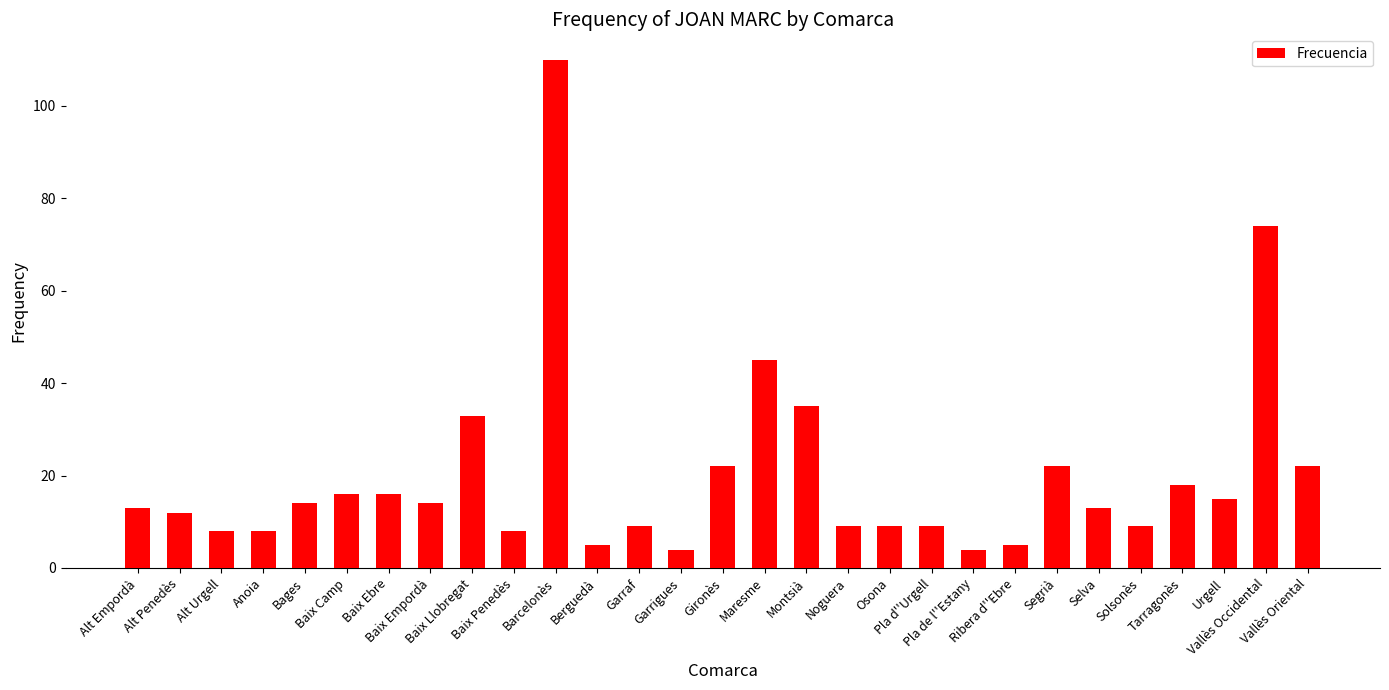

What is the change in value from Bages to Baix Ebre?

+2